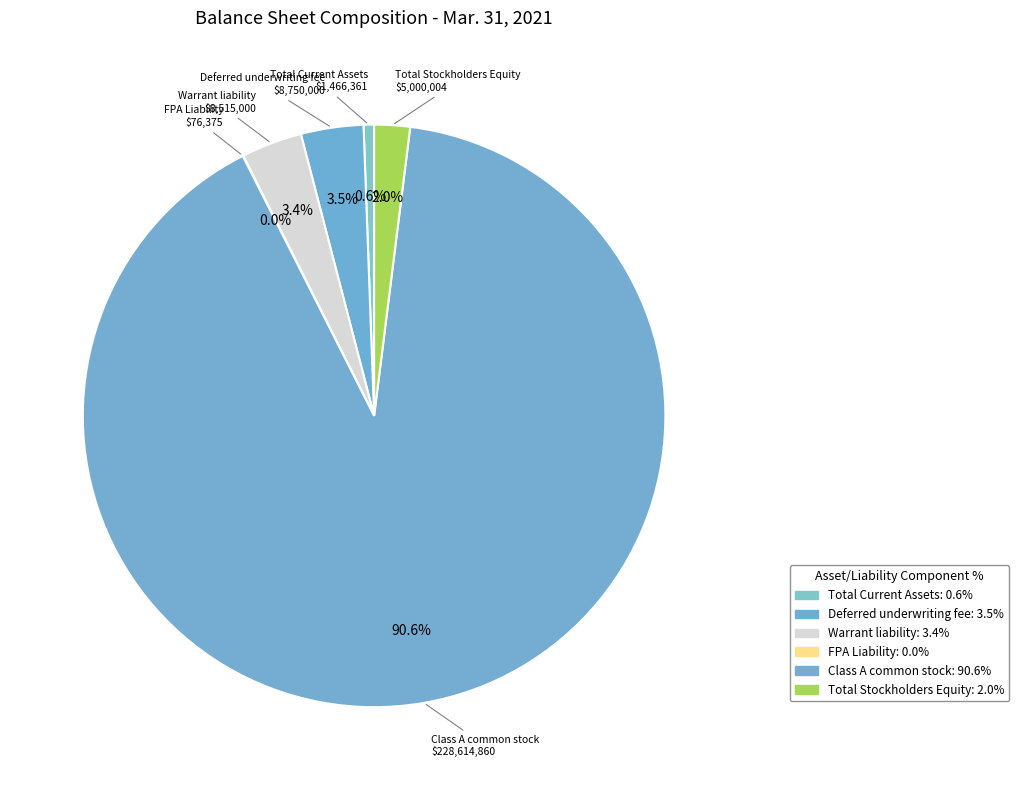

Which category accounts for the majority?

Class A common stock